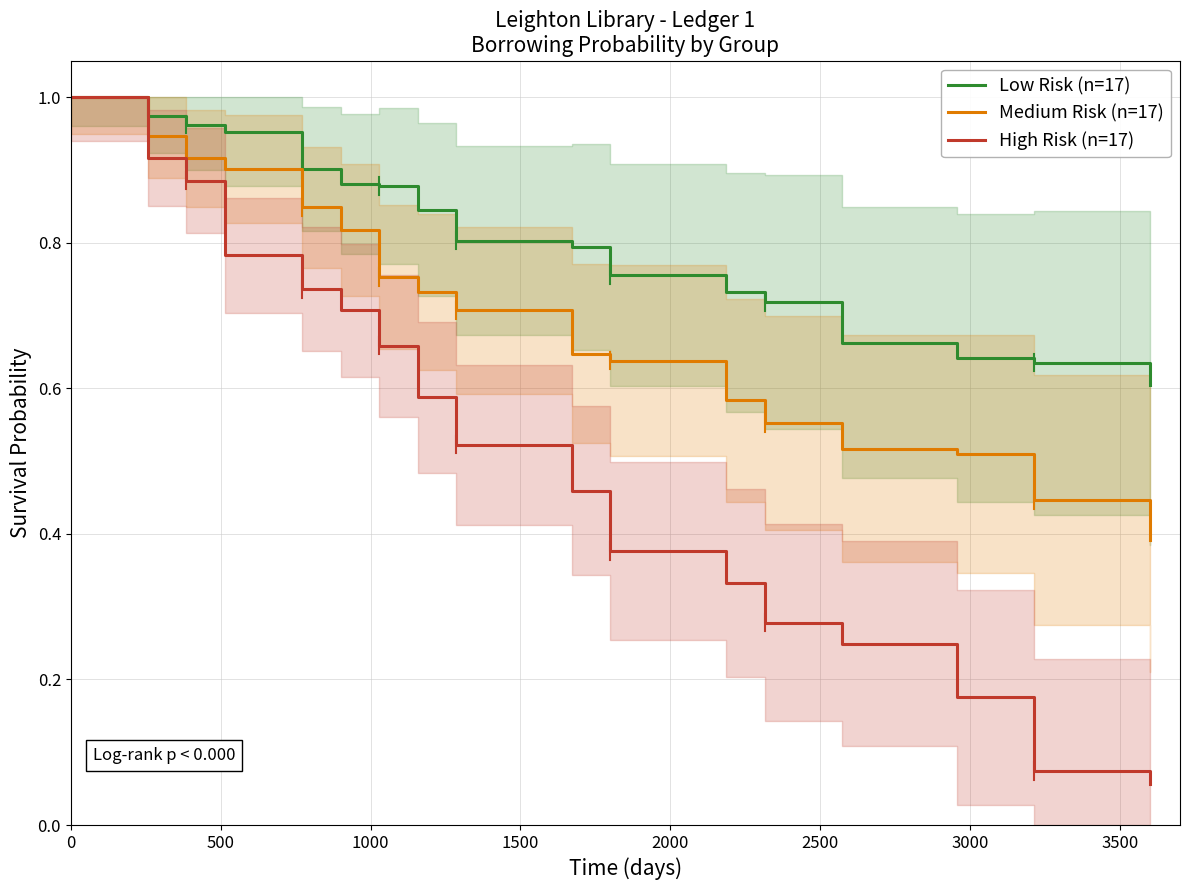

How many distinct data groups are displayed?

3